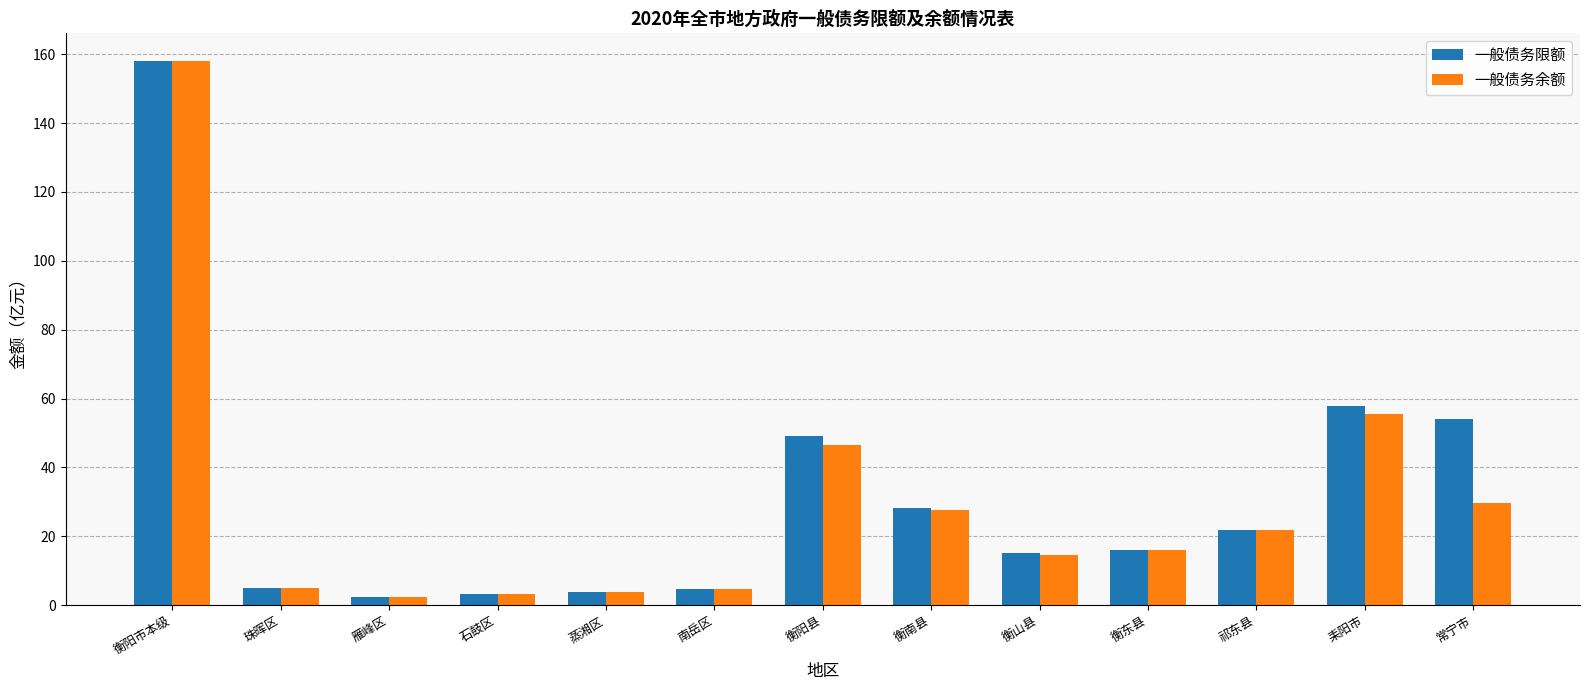

How many bars are there in each group?

2